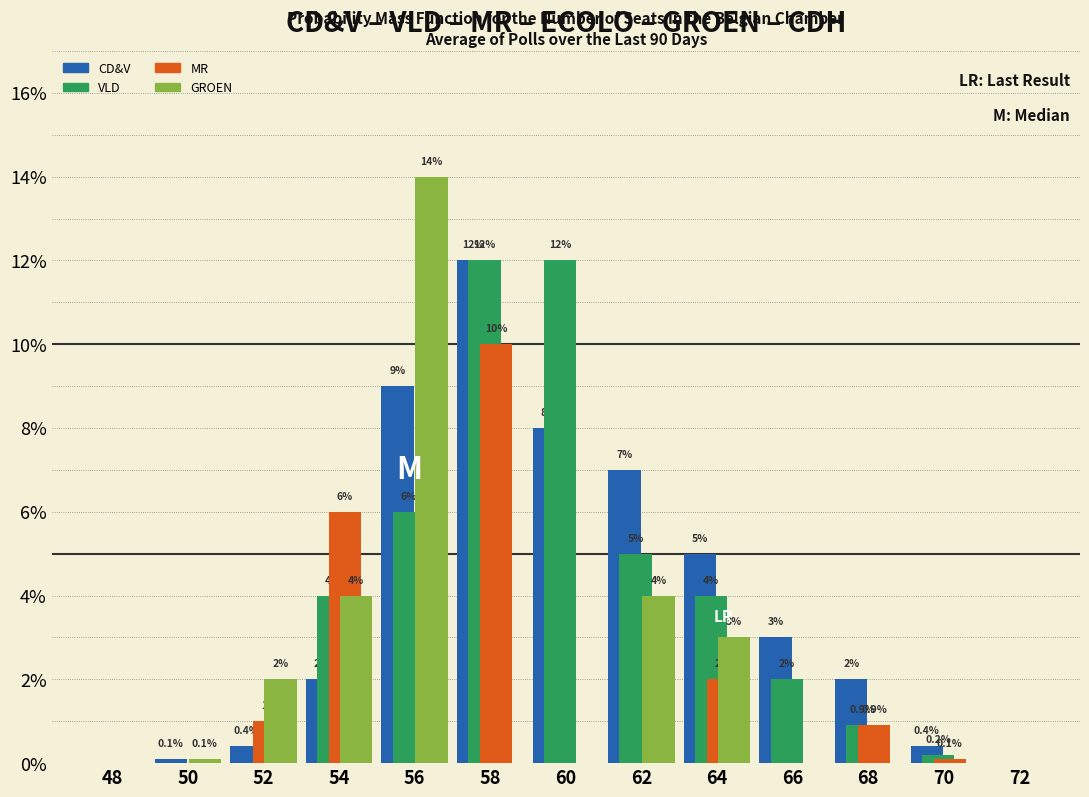

Reading left to right, list all the values displayed in this chart.

CD&V: 48=0.0	50=0.1	52=0.4	54=2.0	56=9.0	58=12.0	60=8.0	62=7.0	64=5.0	66=3.0	68=2.0	70=0.4	72=0.0
VLD: 48=0.0	50=0.0	52=0.0	54=4.0	56=6.0	58=12.0	60=12.0	62=5.0	64=4.0	66=2.0	68=0.9	70=0.2	72=0.0
MR: 48=0.0	50=0.0	52=1.0	54=6.0	56=0.0	58=10.0	60=0.0	62=0.0	64=2.0	66=0.0	68=0.9	70=0.1	72=0.0
GROEN: 48=0.0	50=0.1	52=2.0	54=4.0	56=14.0	58=0.0	60=0.0	62=4.0	64=3.0	66=0.0	68=0.0	70=0.0	72=0.0